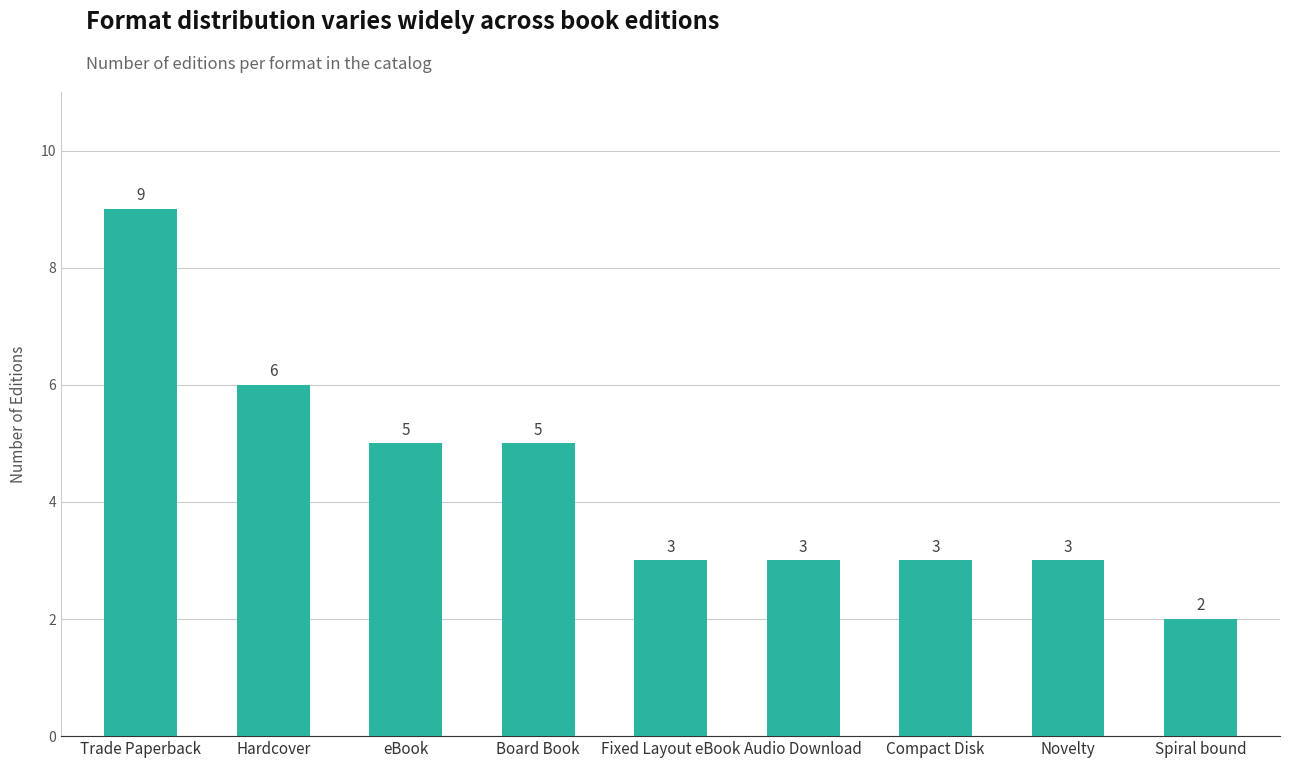

How many distinct data groups are displayed?

1